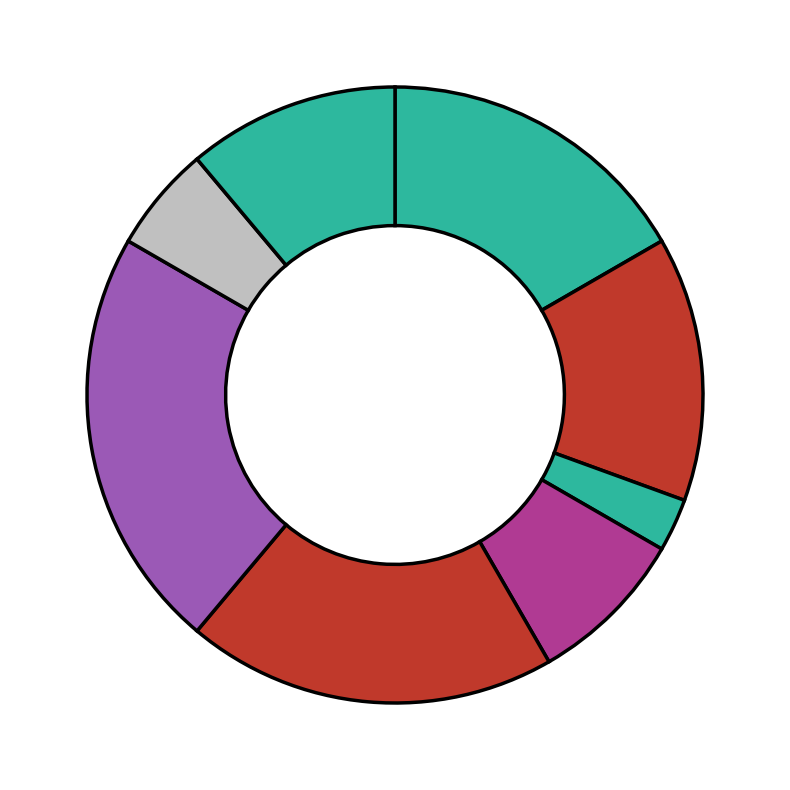

Which slice is the largest?

Завідувач філією